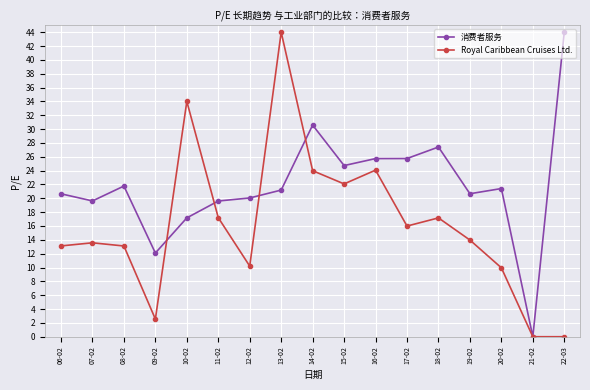

The Royal Caribbean Cruises Ltd. series shows 2.5 at 09-02. True or false?

True